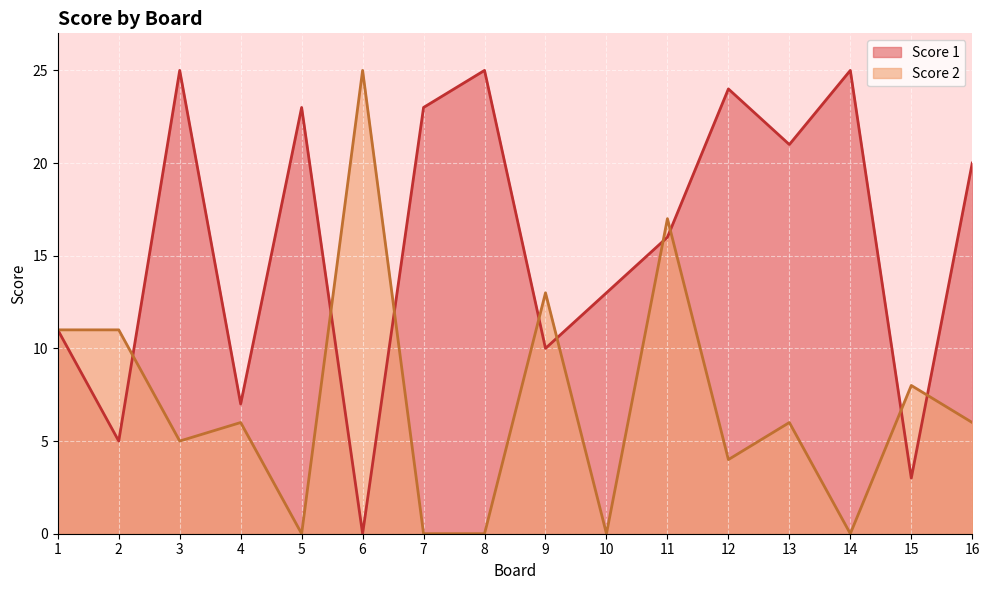

At which label is Score 2 closest to 12?

1